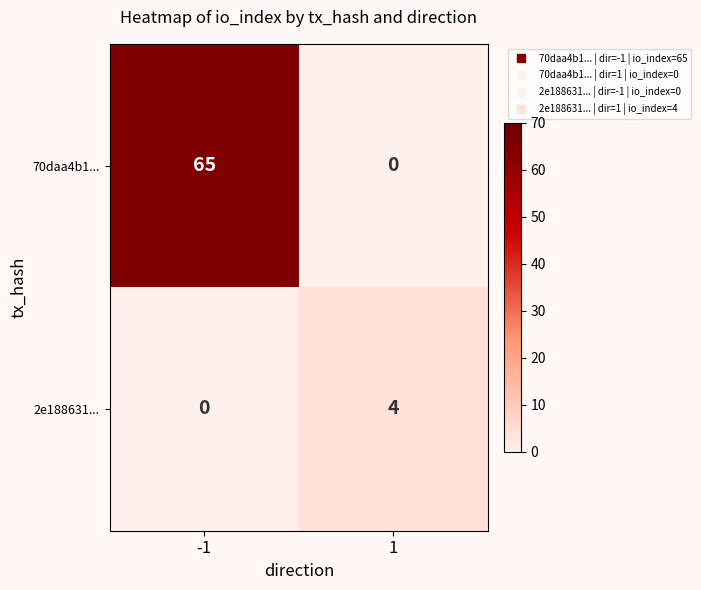

Which series has the largest total across all categories?

70daa4b1...